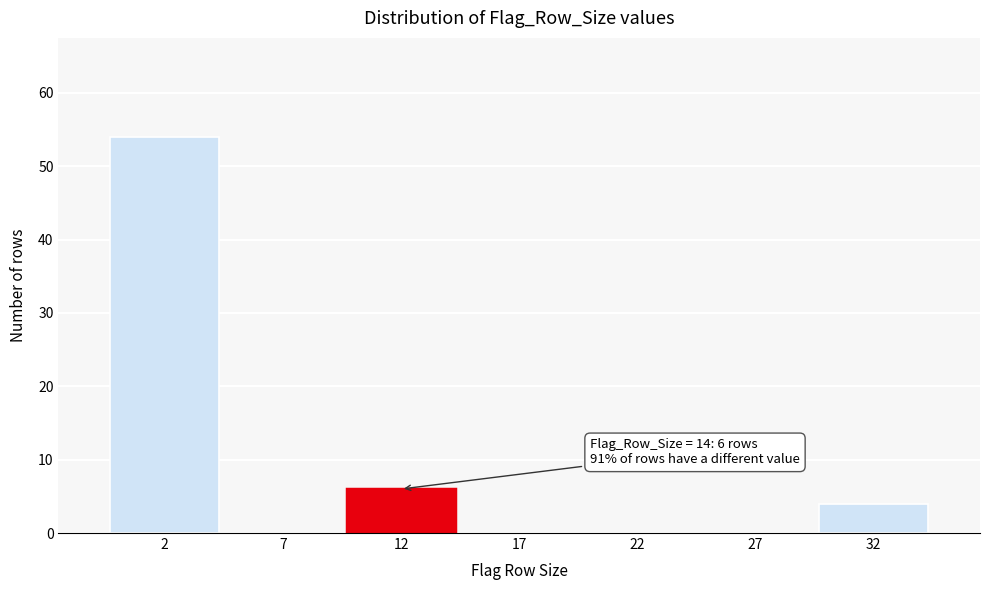

Which range on the x-axis has the tallest bar?

-0.5 to 4.5